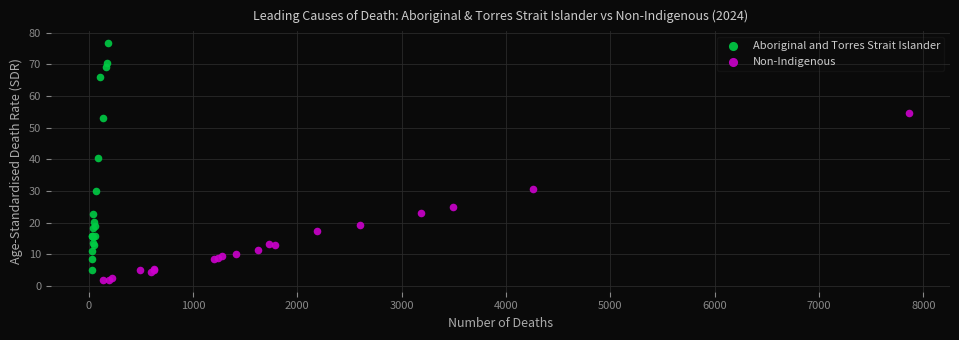

Which series has the widest spread of Y values?

Aboriginal and Torres Strait Islander